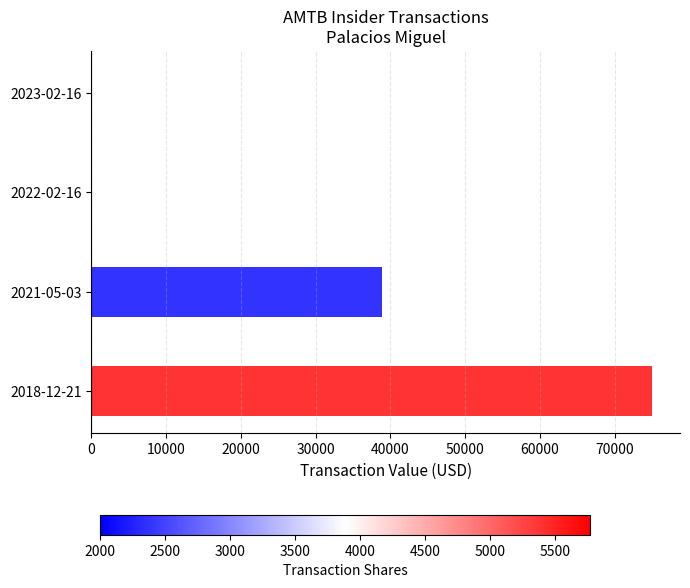

The value at 2018-12-21 is 23966. True or false?

False